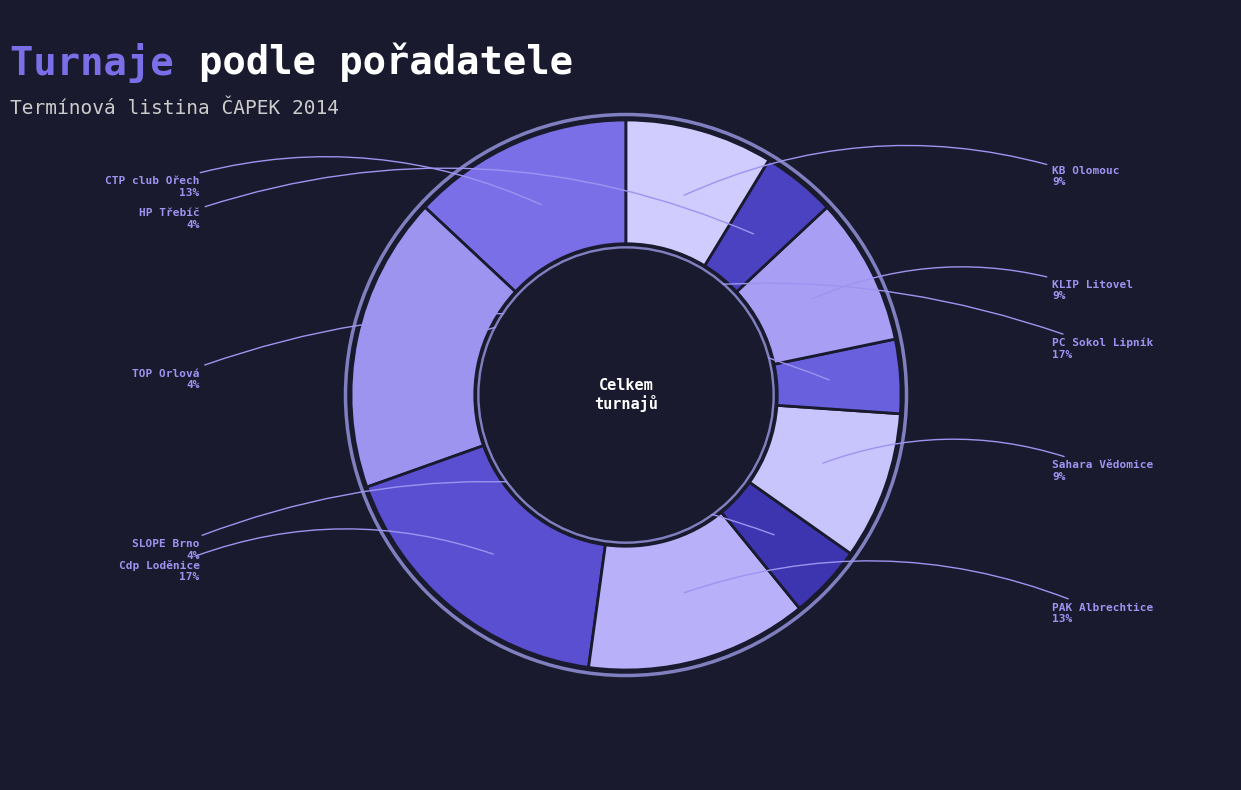

How many segments does this pie chart have?

10